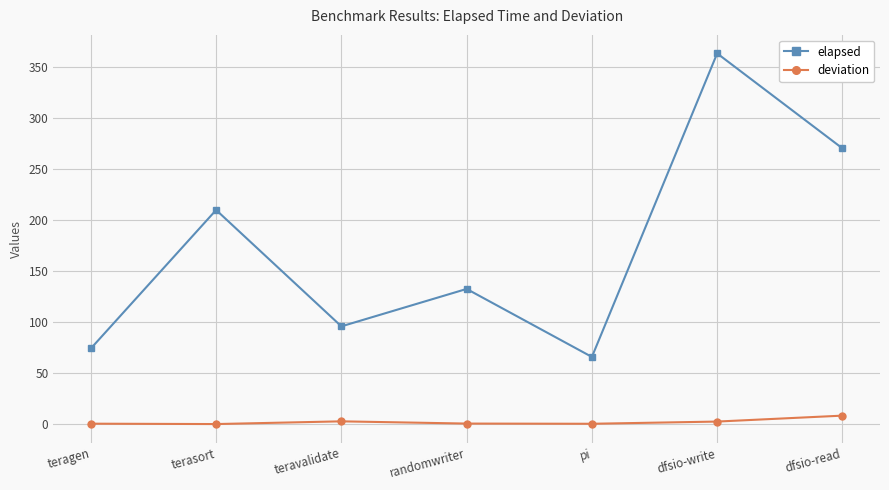

True or false: deviation and elapsed intersect in this chart.

False